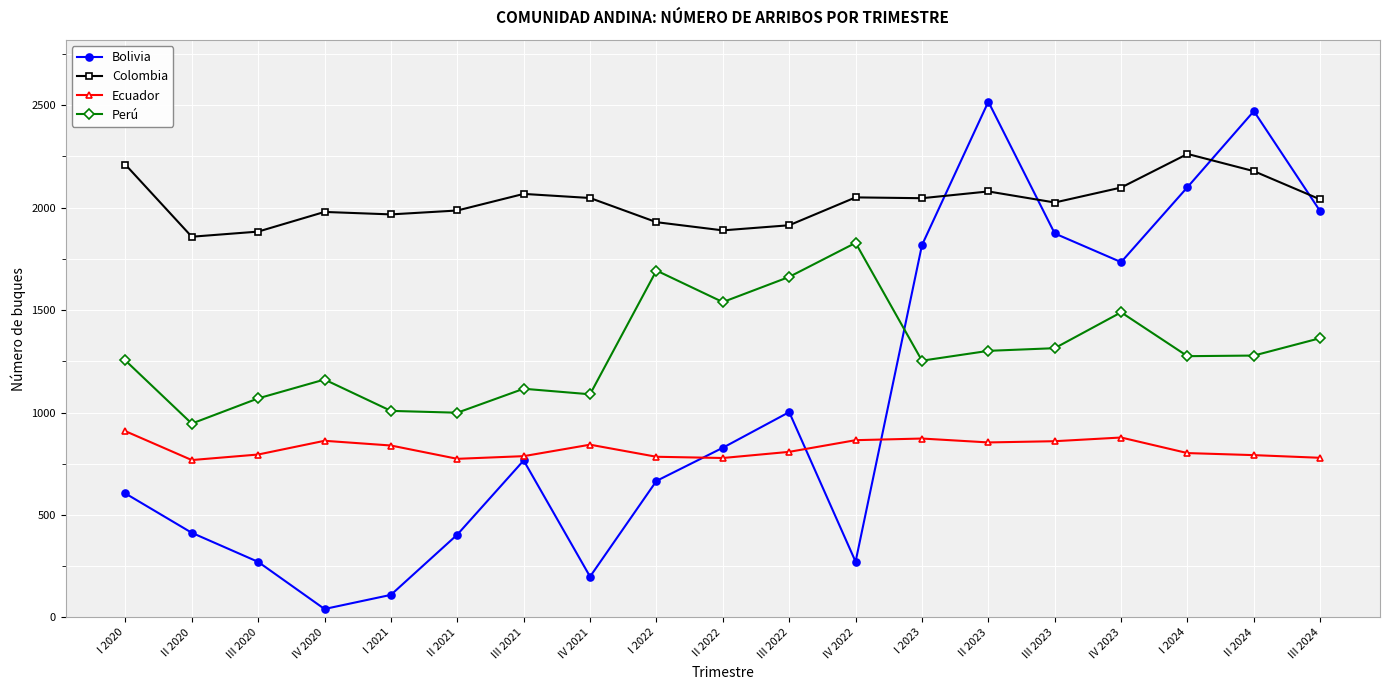

At which category does the chart reach its minimum across all series?

IV 2020